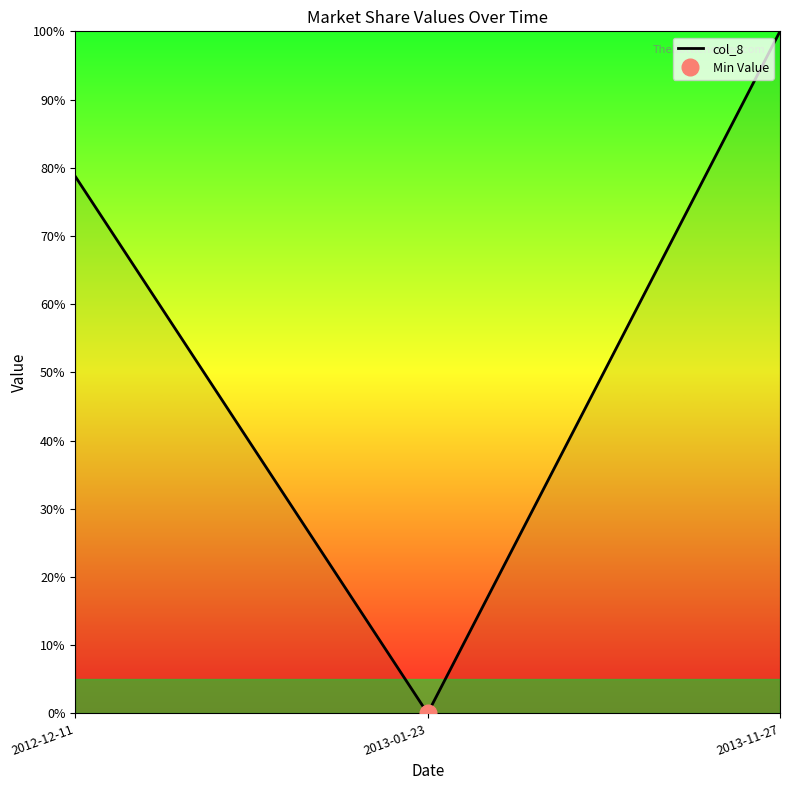

Reading left to right, what are all the values shown in this chart?

78.7	0.0	100.0